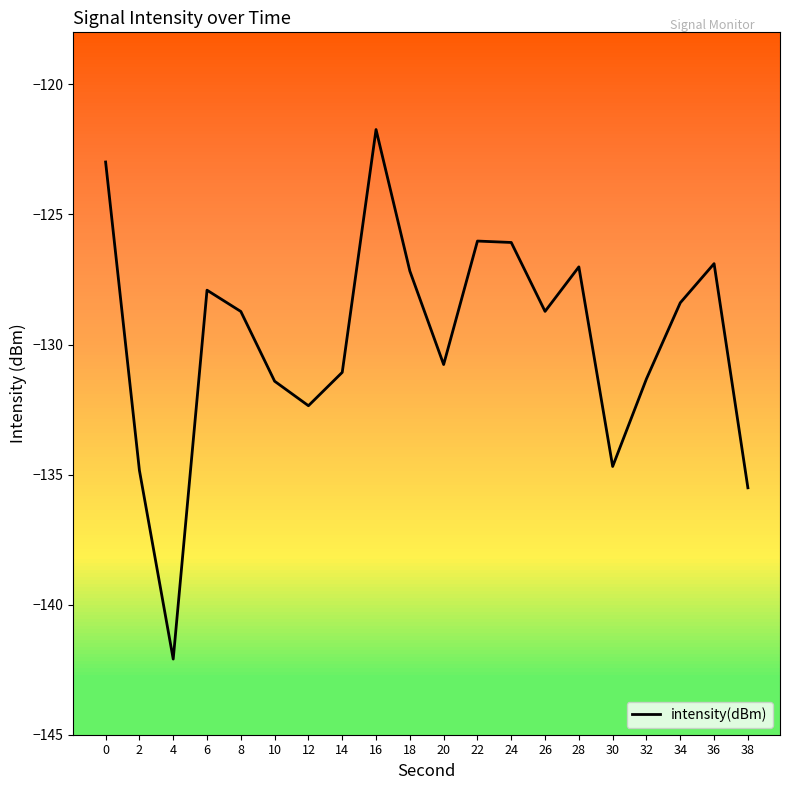

At which category does the chart reach its peak across all series?

16